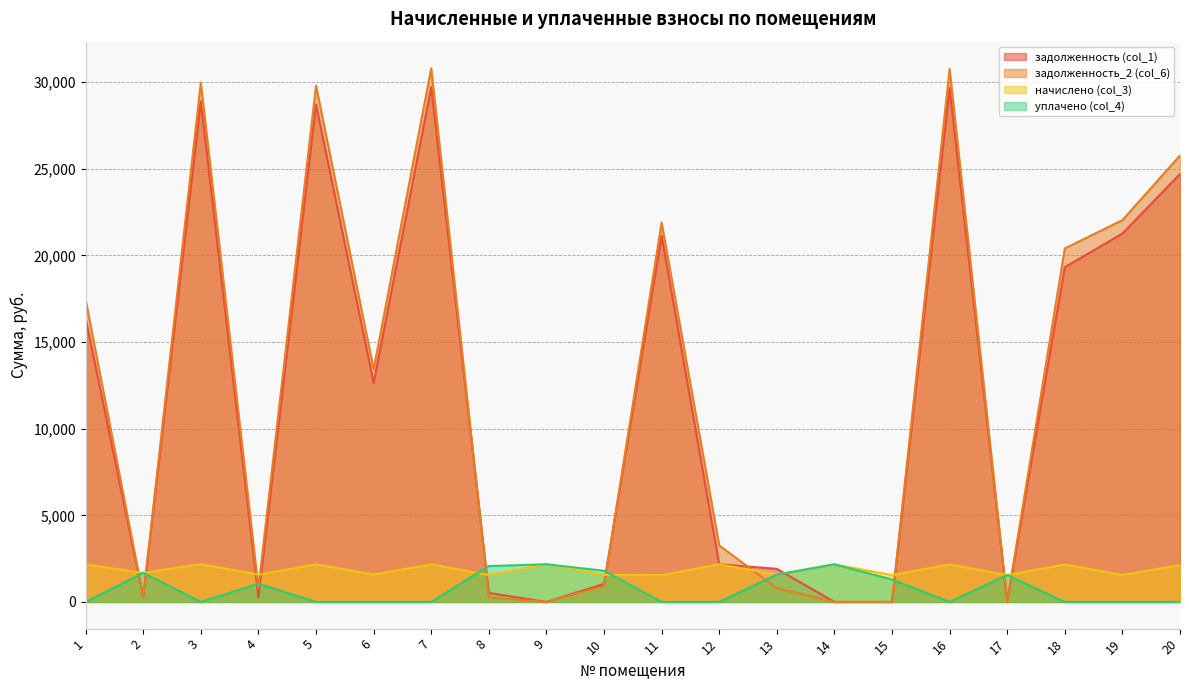

Reading left to right, transcribe all the data shown in this chart.

задолженность (col_1): 16371.1	279.3	28884.2	263.4	28715.8	12638.4	29714.3	518.3	0.0	1041.2	21131.1	2175.1	1909.3	0.0	0.0	29670.7	0.0	19320.8	21261.8	24703.5
задолженность_2 (col_6): 17455.5	279.3	29975.0	788.6	29800.2	13428.7	30798.7	259.2	0.0	923.5	21902.3	3262.7	796.5	0.0	0.0	30753.5	0.0	20402.0	22037.7	25765.7
начислено (col_3): 2168.8	1675.9	2181.5	1577.3	2168.8	1580.5	2168.8	1555.0	2175.1	1564.6	1542.3	2175.1	1577.3	2171.9	1548.7	2165.6	1551.8	2162.4	1551.8	2124.2
уплачено (col_4): 0.0	1675.9	0.0	1051.6	0.0	0.0	0.0	2072.7	2175.1	1800.0	0.0	0.0	1577.3	2171.9	1291.4	0.0	1551.8	0.0	0.0	0.0